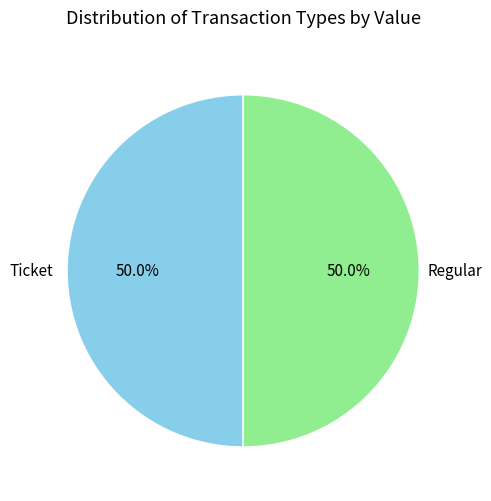

How many segments does this pie chart have?

2